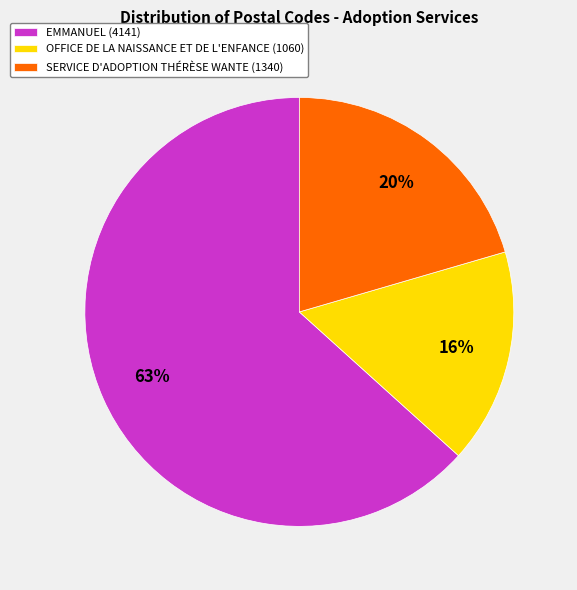

Which slice is the smallest?

OFFICE DE LA NAISSANCE ET DE L'ENFANCE